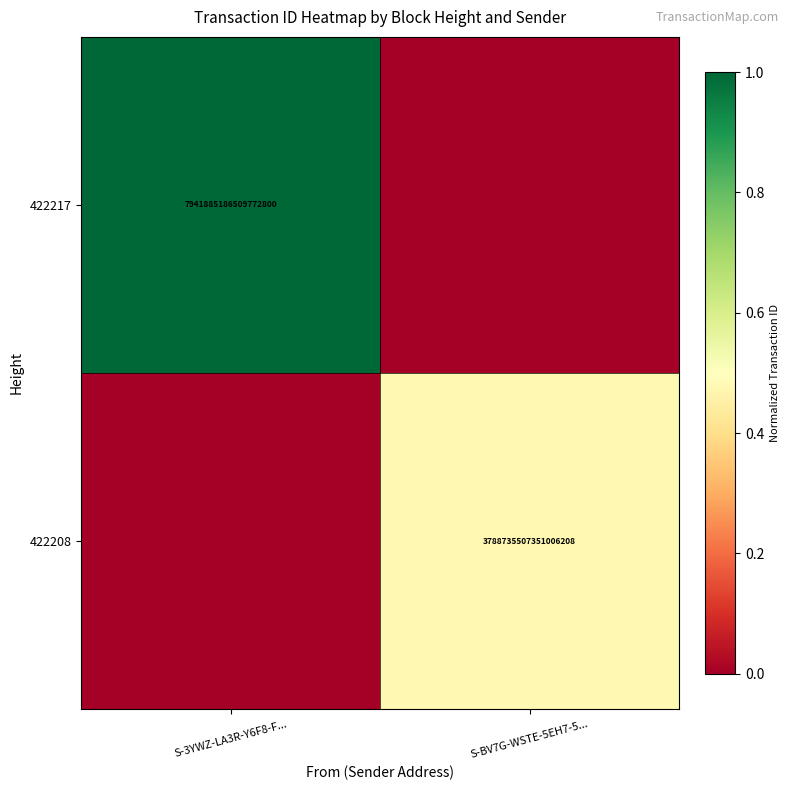

Is it true that 422208 equals 1294570093898174208 at S-BV7G-WSTE-5EH7-5...?

False